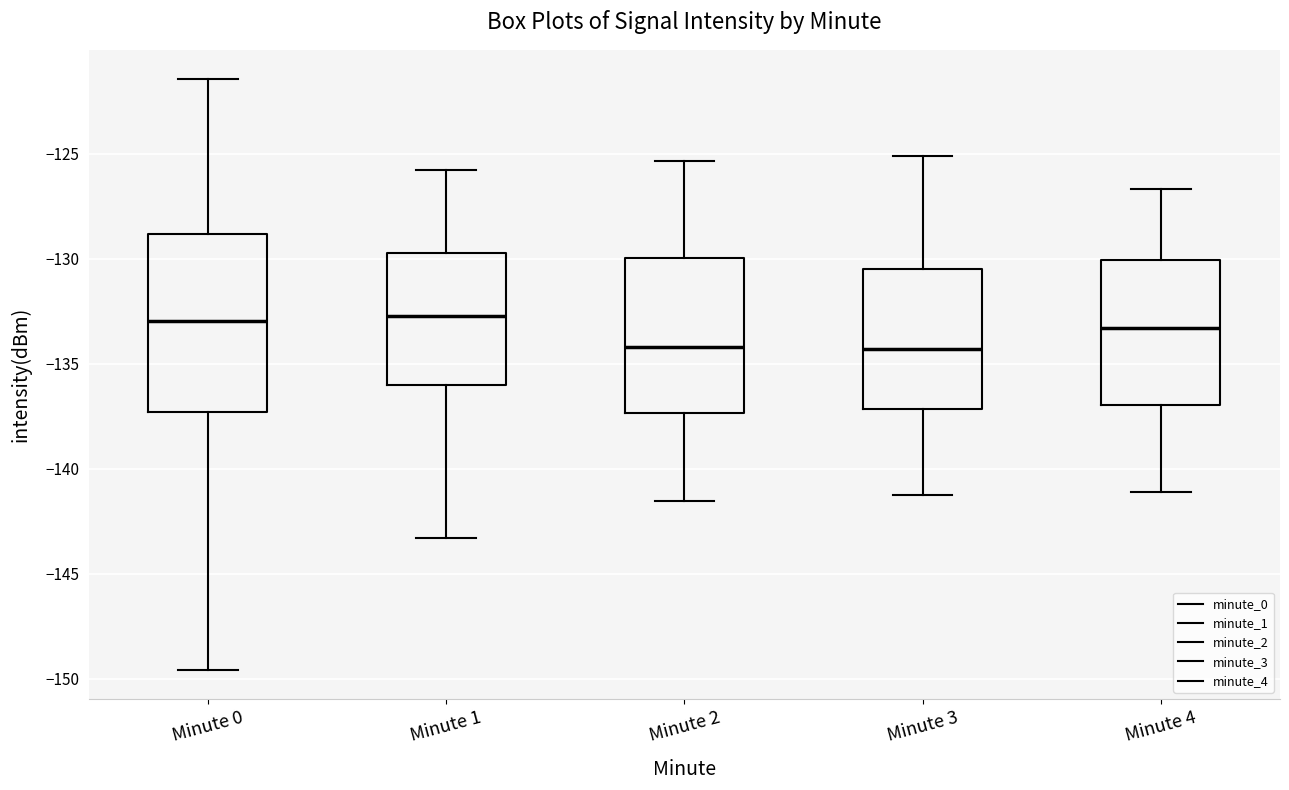

Where is the upper edge of the box for Minute 1 on the y-axis? The values are not printed on the chart, so give them approximately, as read against the axis.

-129.5